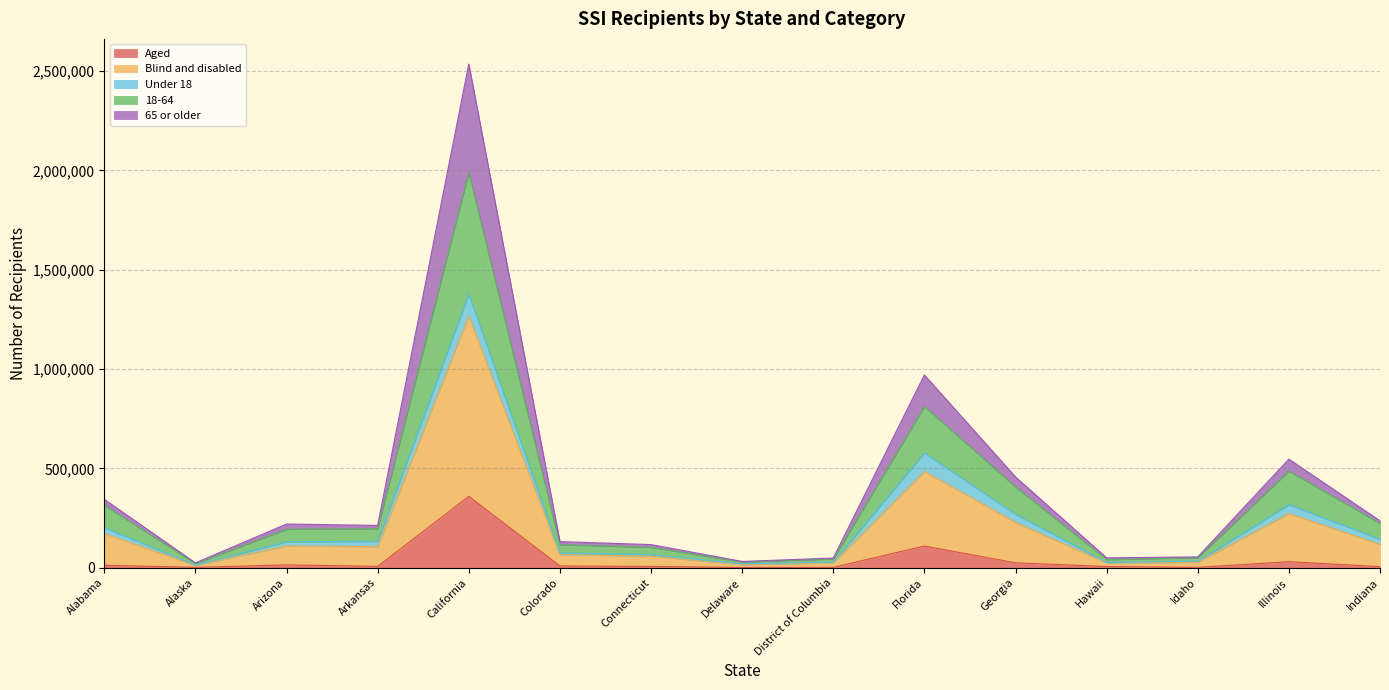

At which category is the sum across all series the highest?

California